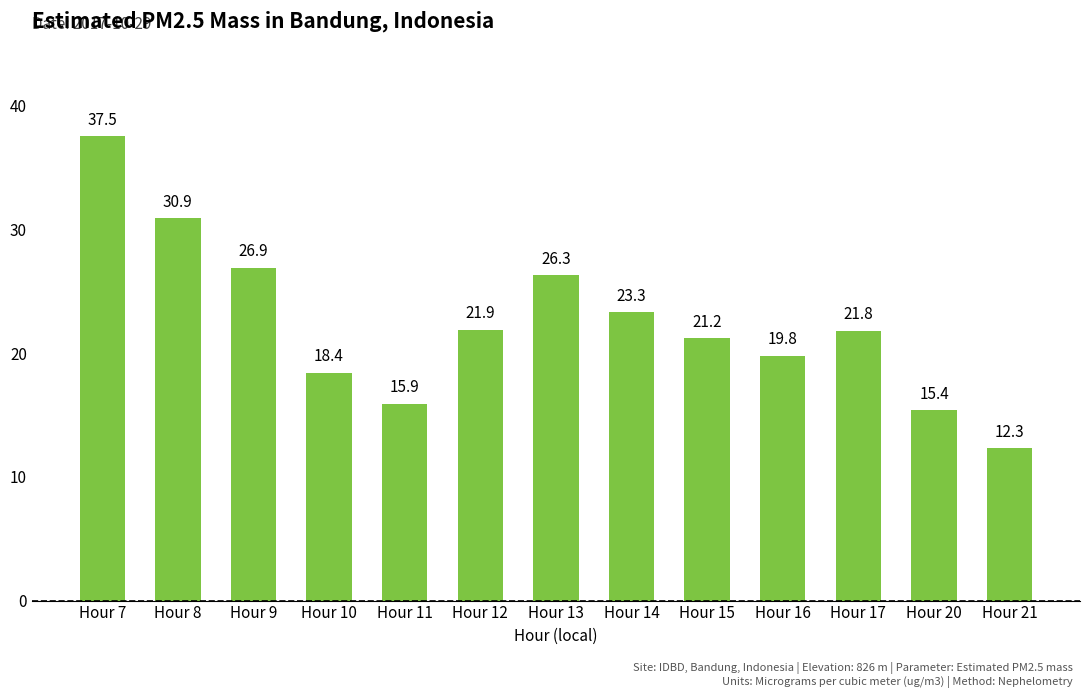

The value at Hour 8 is 55.1. True or false?

False